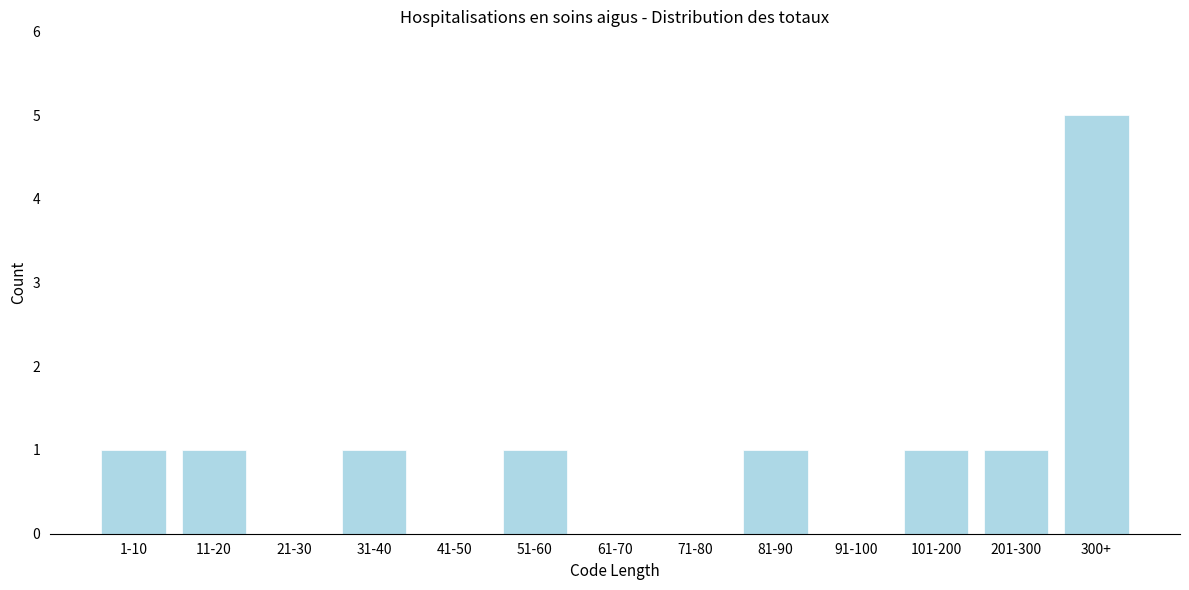

Reading left to right, transcribe all the data shown in this chart.

1-10=1	11-20=1	21-30=0	31-40=1	41-50=0	51-60=1	61-70=0	71-80=0	81-90=1	91-100=0	101-200=1	201-300=1	300+=5